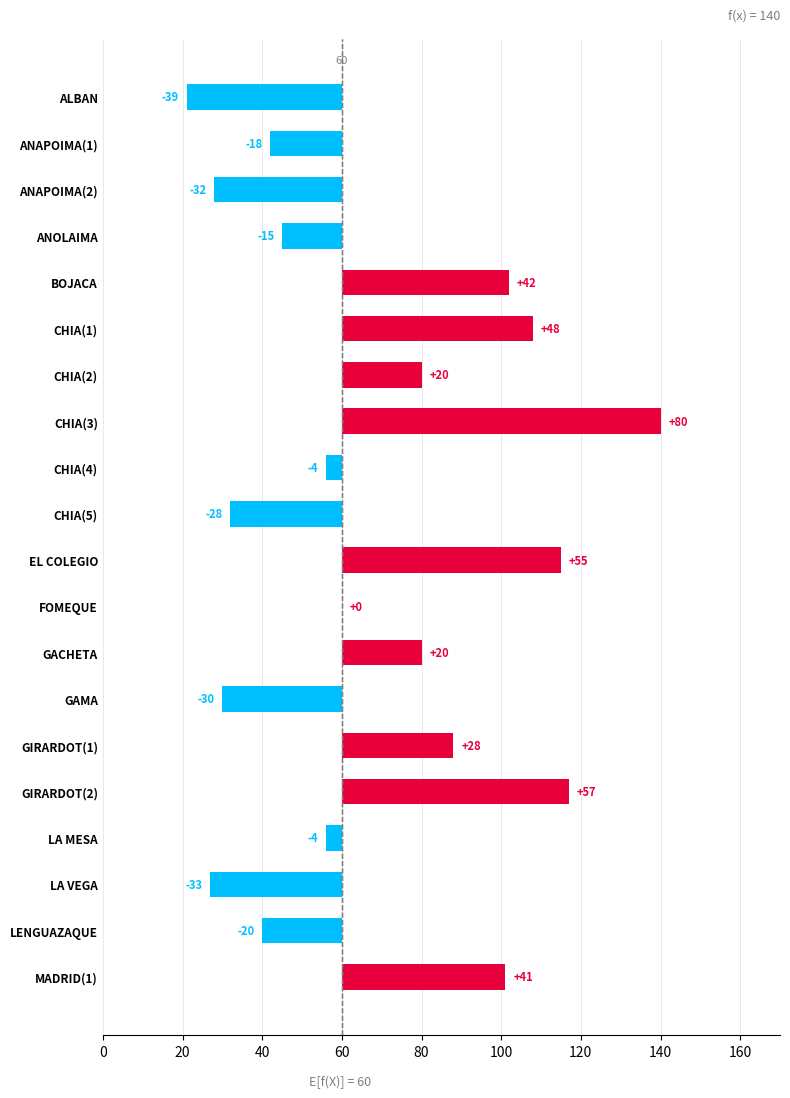

The chart shows a value of 30 at GIRARDOT(2). True or false?

False